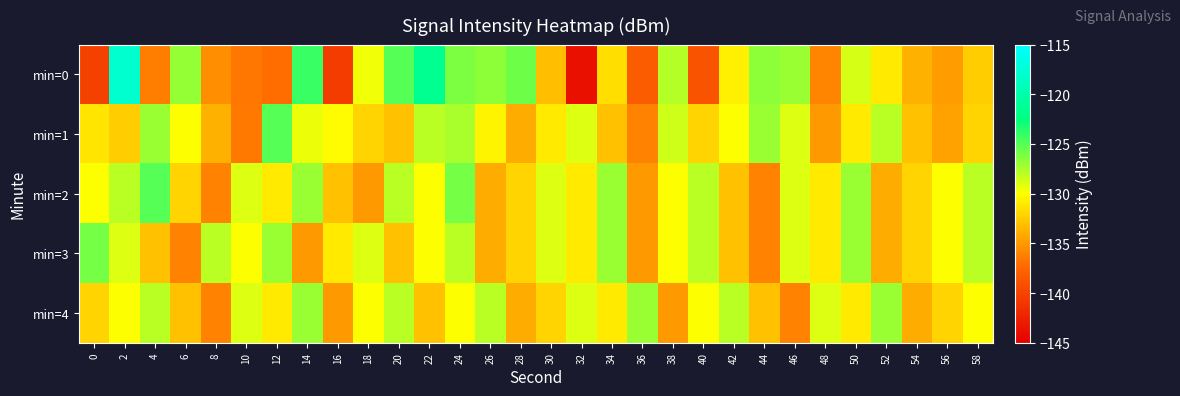

At 44, list the series in order from smallest to largest.

min=2, min=3, min=4, min=1, min=0